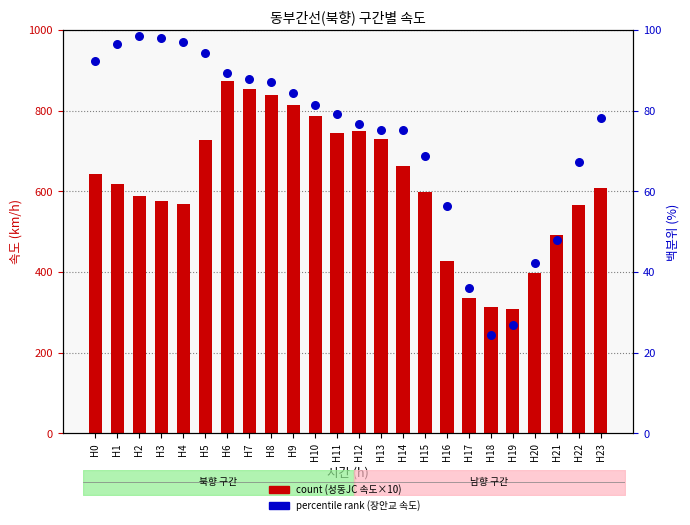

Which series contains the highest Y value?

count